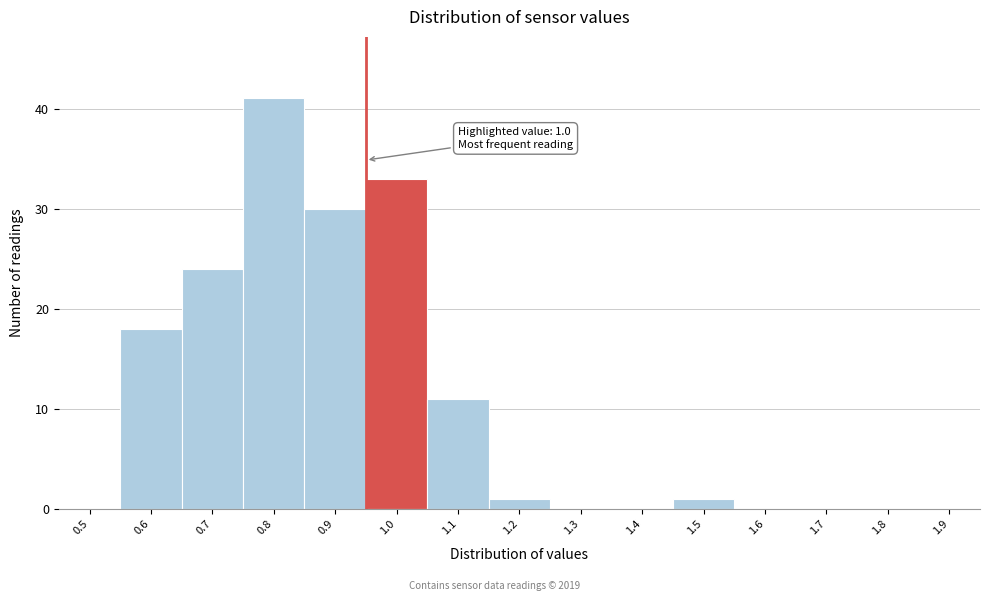

Reading left to right, extract all data points from this chart.

0.5=0	0.6=18	0.7=24	0.8=41	0.9=30	1.0=33	1.1=11	1.2=1	1.3=0	1.4=0	1.5=1	1.6=0	1.7=0	1.8=0	1.9=0